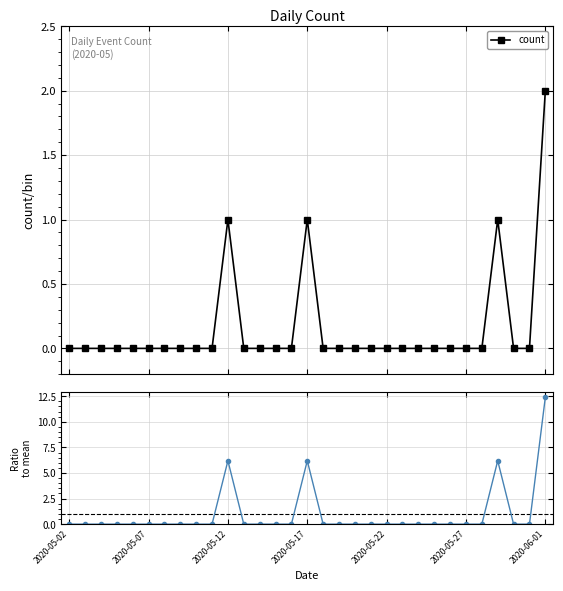

True or false: count has more than 2 interior local peaks.

True